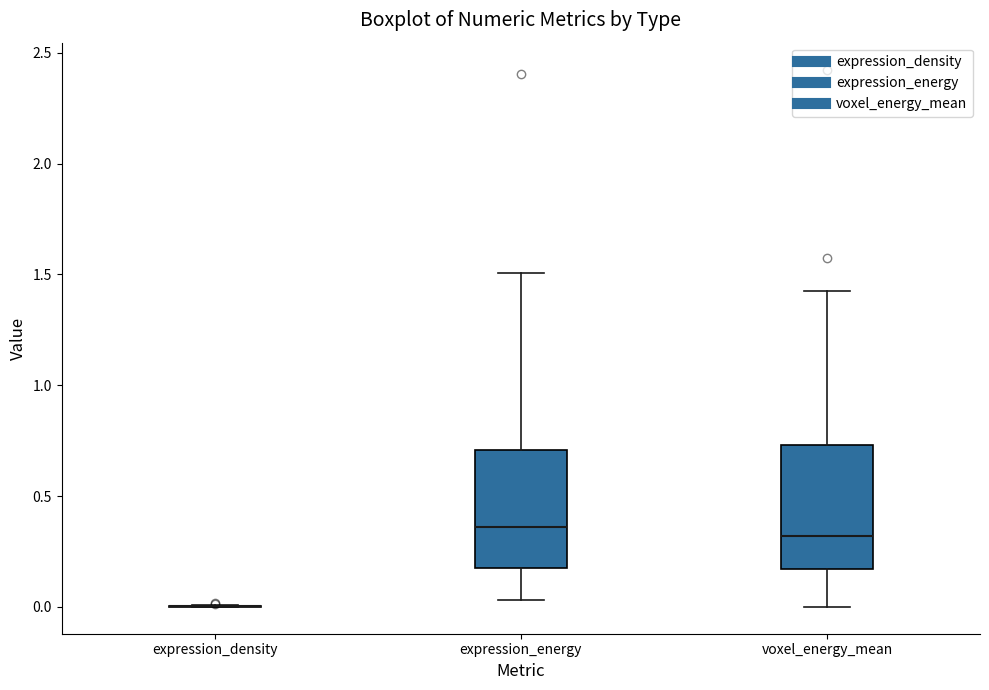

Reading left to right, read every box against the y-axis: the position of its median line, the range the box covers, and the ends of its whiskers. The values are not printed on the chart, so give them approximately, as read against the axis.

expression_density: box collapsed to a line at 0.00, whiskers 0.00 to 0.00
expression_energy: median 0.35, box 0.15 to 0.70, whiskers 0.05 to 1.50
voxel_energy_mean: median 0.30, box 0.15 to 0.75, whiskers 0.00 to 1.45